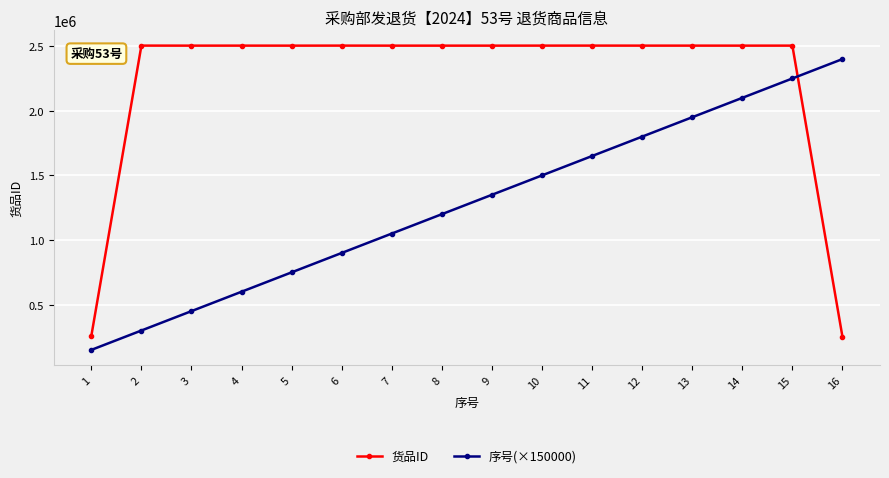

At how many categories does at least one series exceed 2319382?

15